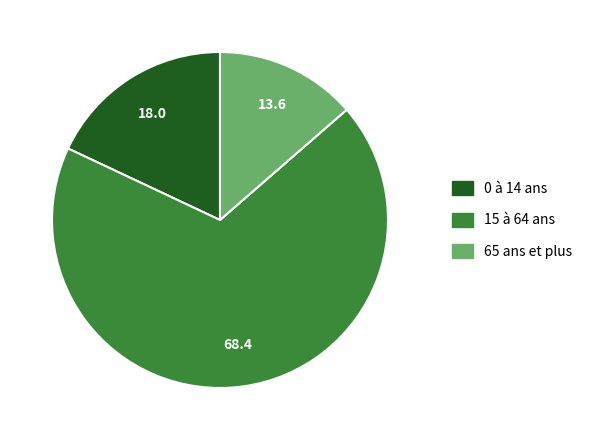

Which category accounts for the majority?

15 à 64 ans